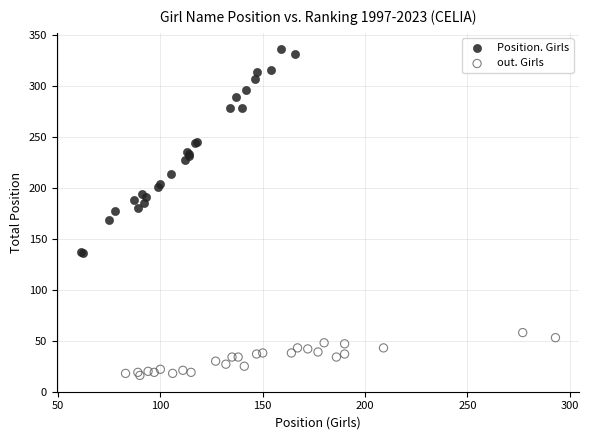

Which series contains the lowest Y value?

out. Girls